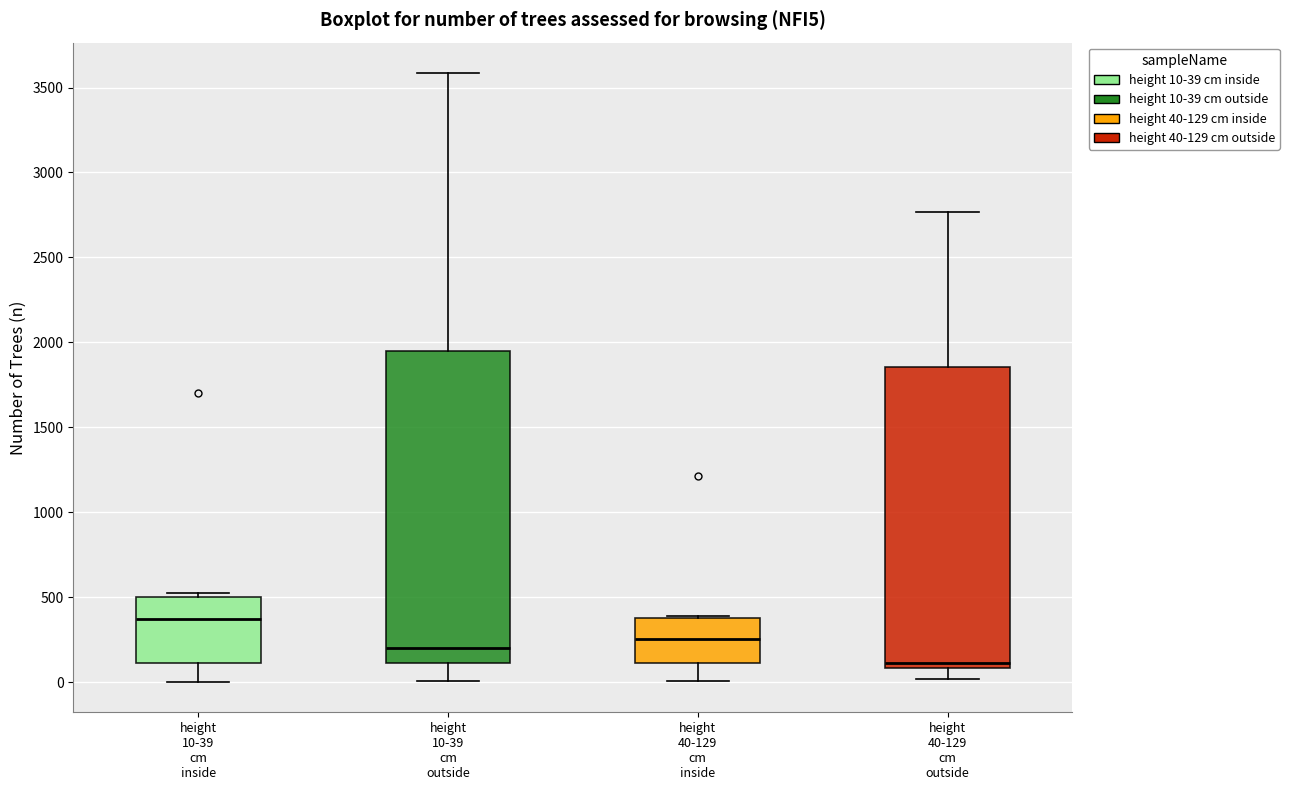

Which box has the highest median line?

height 10-39 cm inside